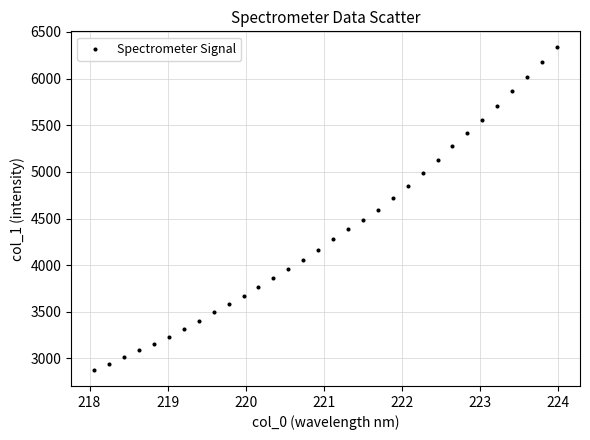

What is the range of Y values (max minus min)?

3455.2